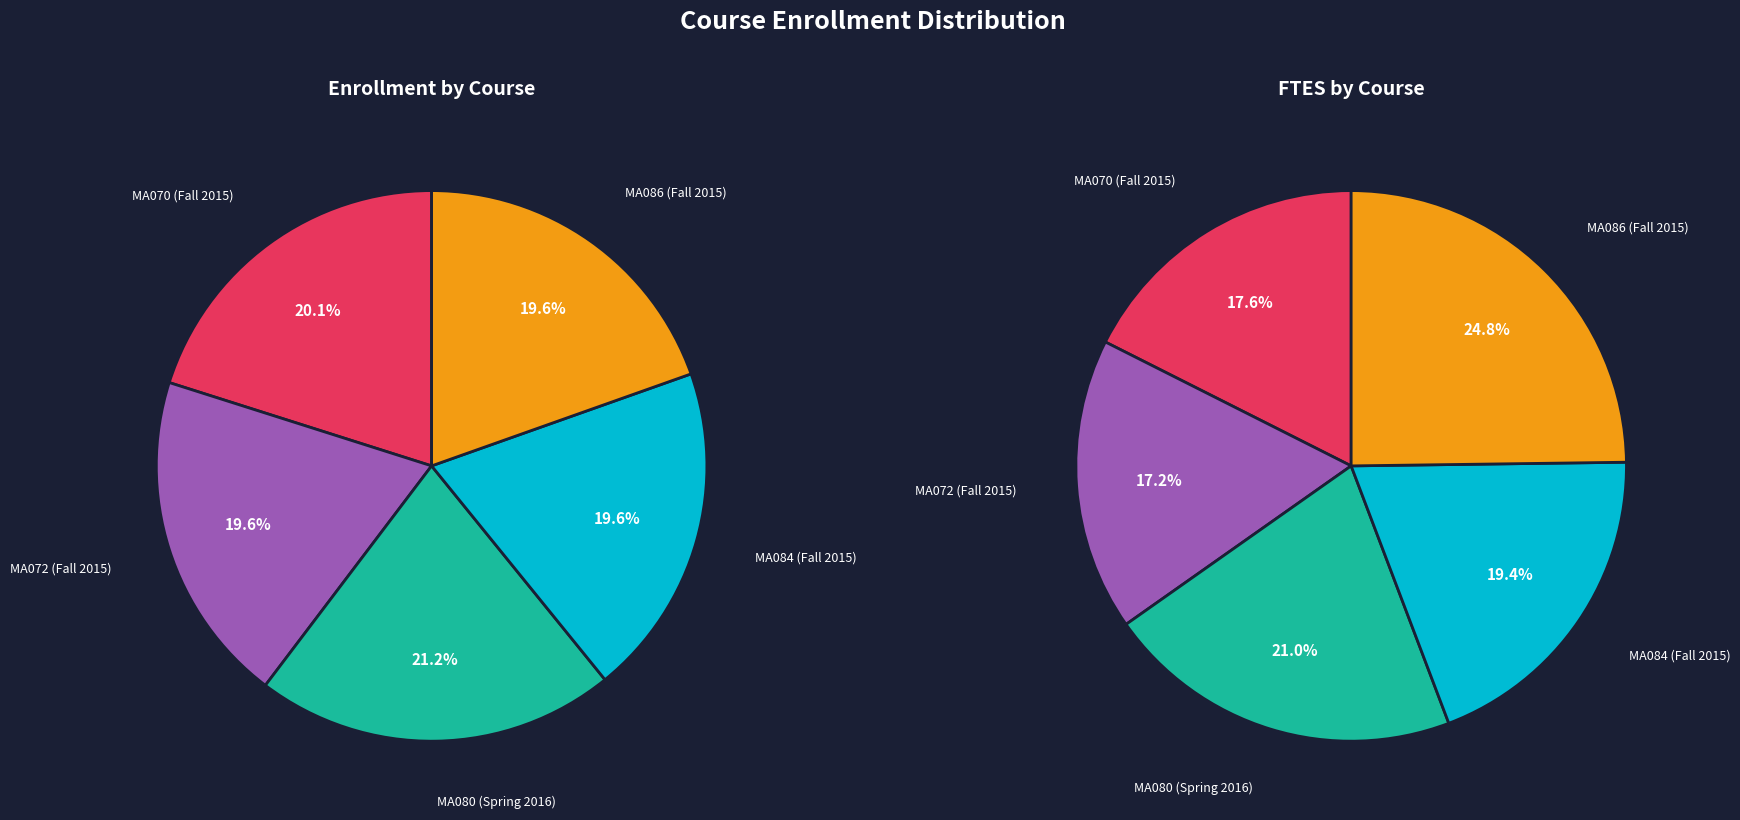

To the nearest percent, what is the difference between the largest and smallest slice percentages?

2%